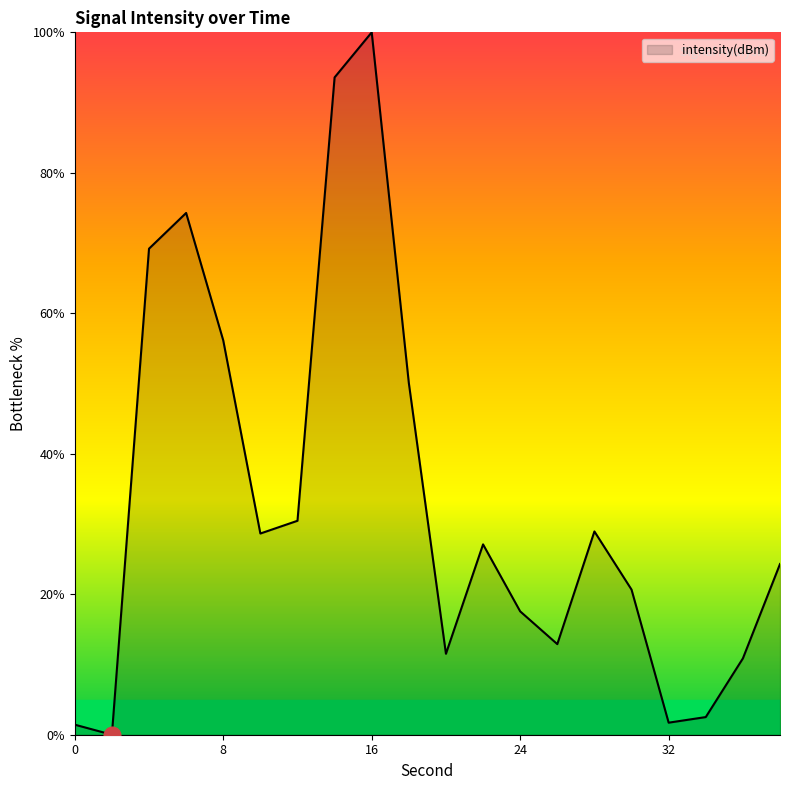

What is the difference between the maximum and minimum values?

100.0